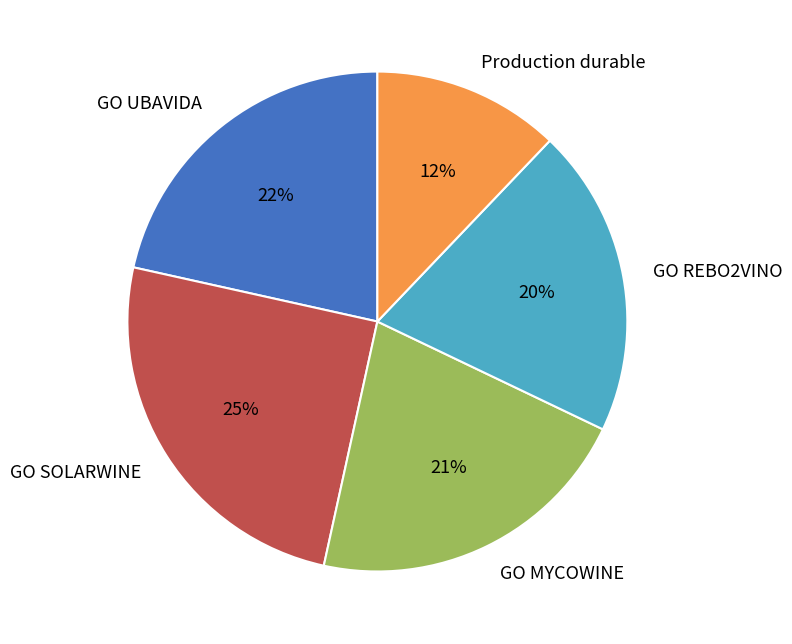

Between GO SOLARWINE and GO UBAVIDA, which is larger?

GO SOLARWINE